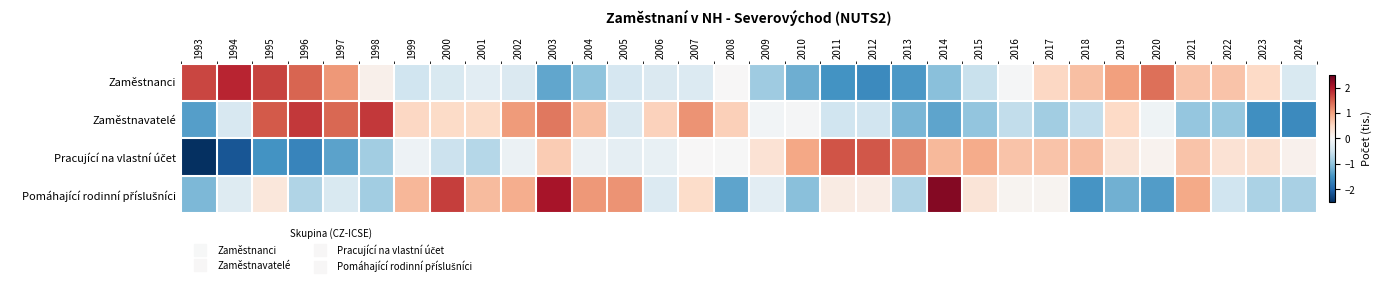

Count the number of data series in this chart.

4